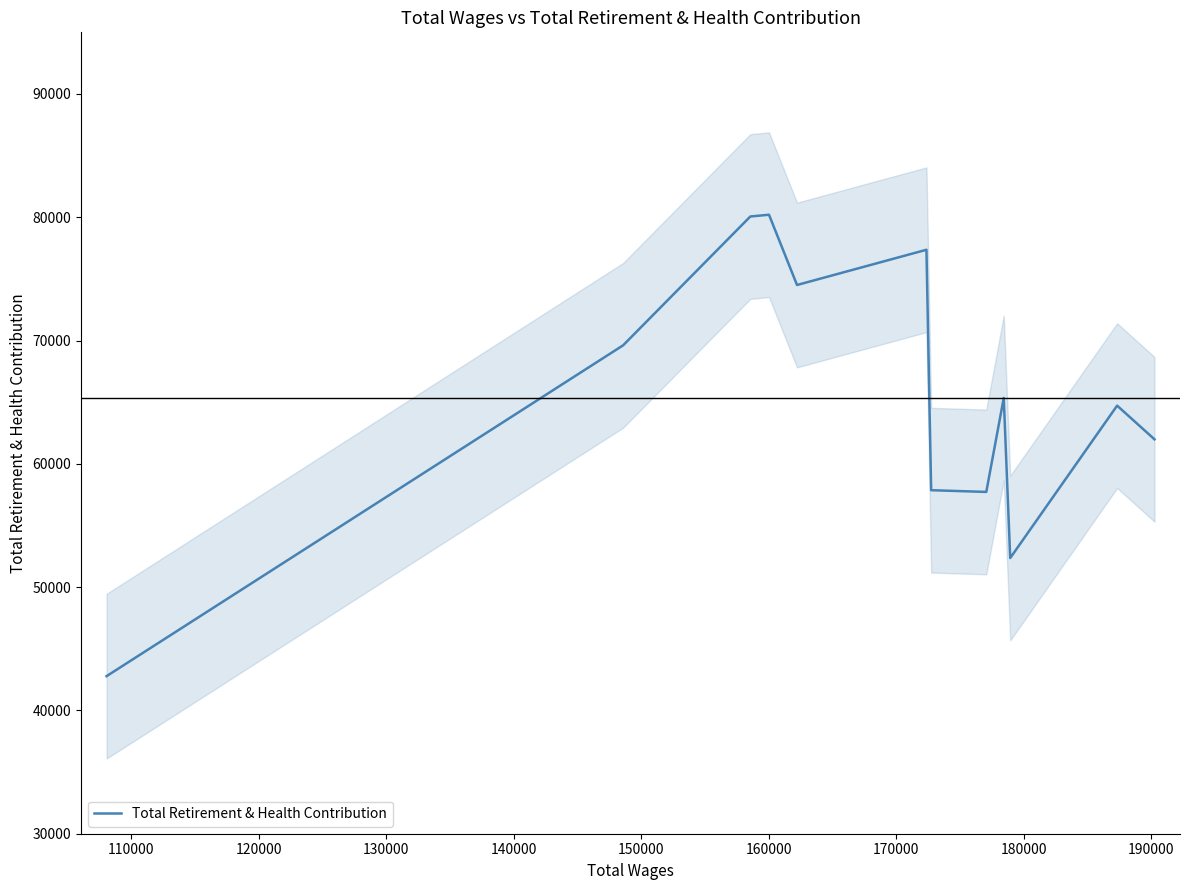

What is the sum of all values?

784536